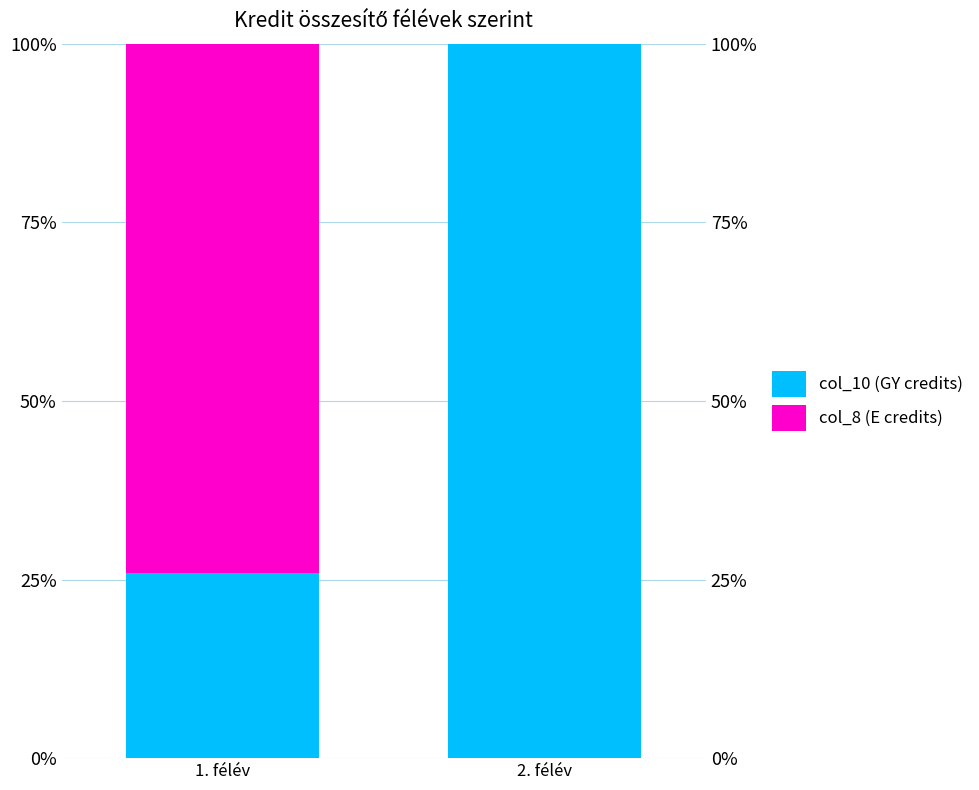

What is the maximum value for col_10 (GY credits)?

100.0